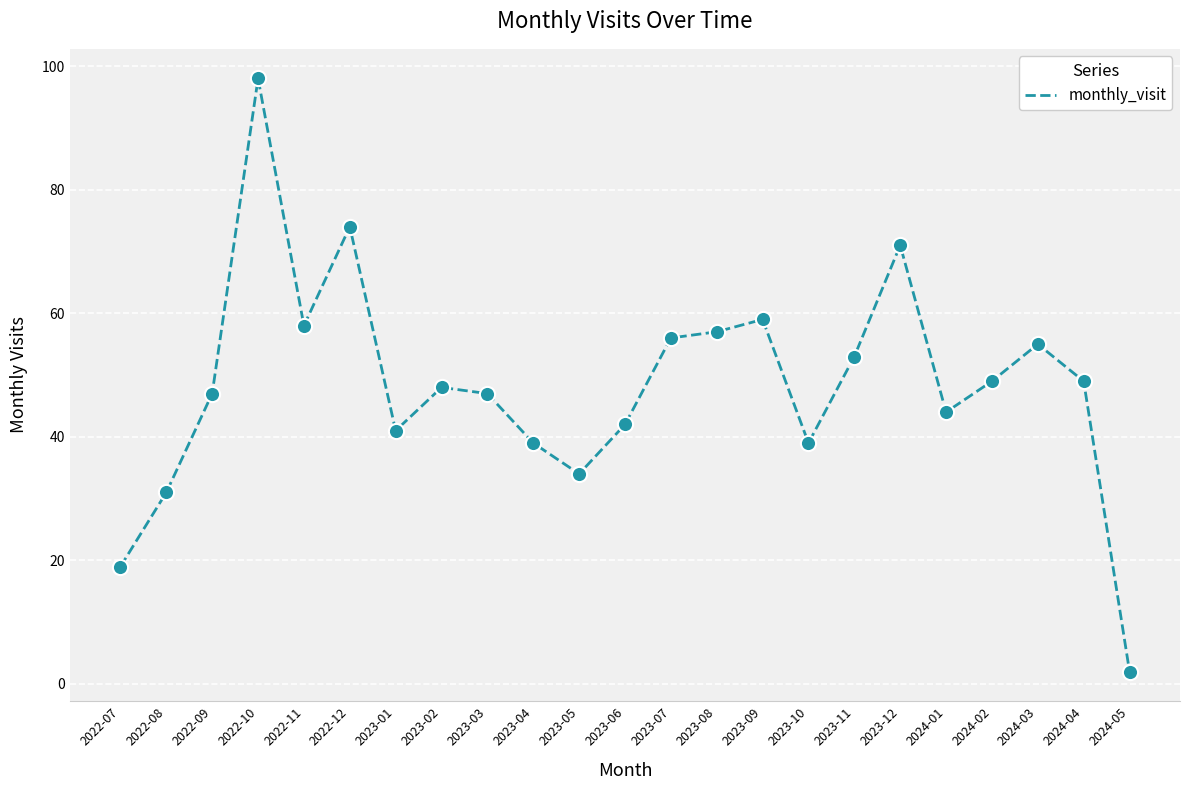

What is the change in value from 2022-12 to 2023-10?

-35